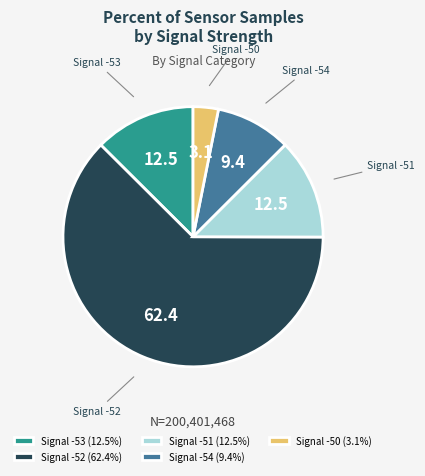

Is there a majority slice in this chart?

Yes